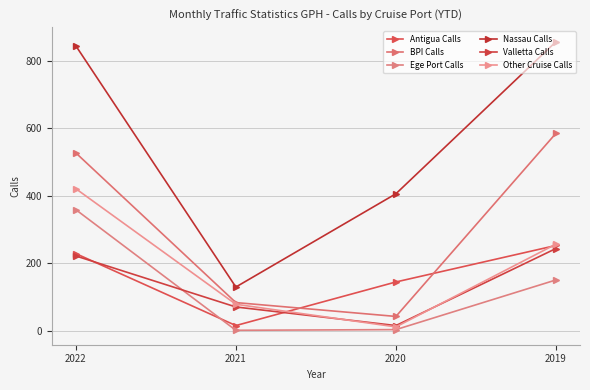

At which label is BPI Calls closest to 314?

2022